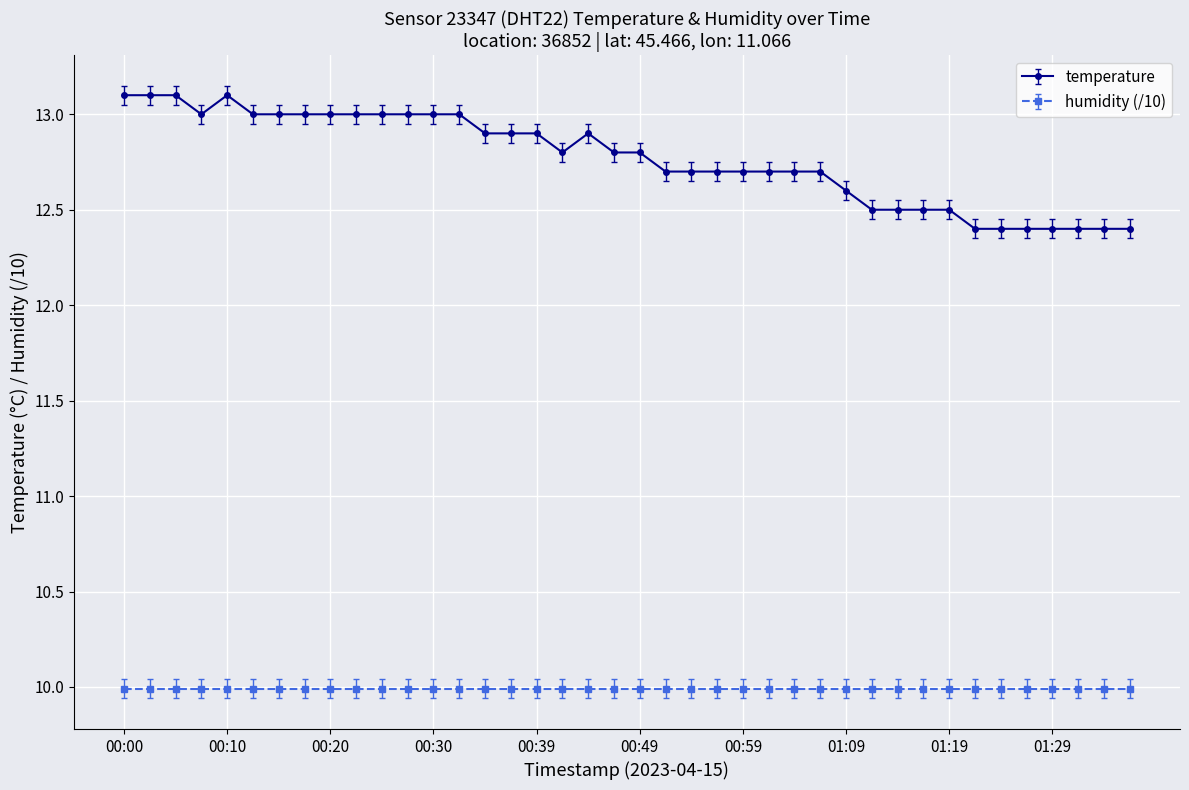

Which series has the widest spread of values?

temperature